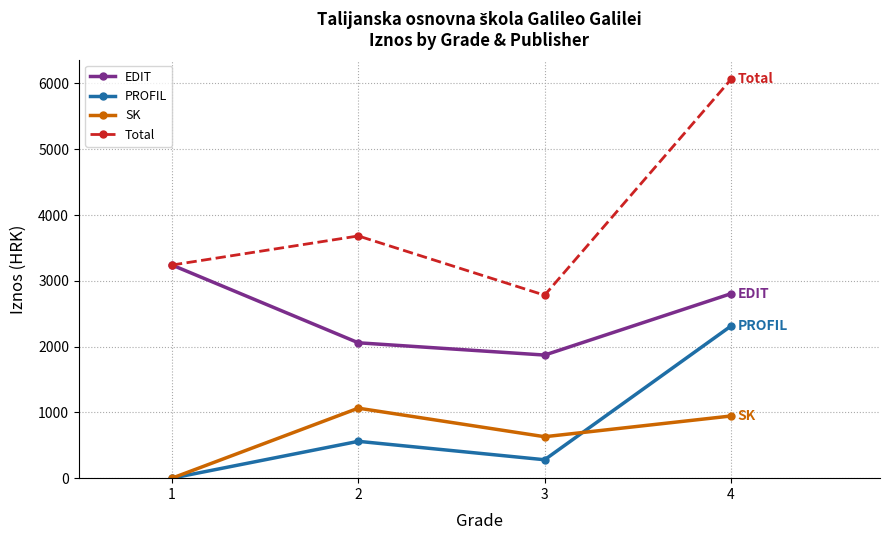

Reading right to left, transcribe all the data shown in this chart.

EDIT: 2804.0	1871.2	2058.0	3240.0
PROFIL: 2312.0	280.0	560.0	0.0
SK: 945.0	630.0	1064.0	0.0
Total: 6061.0	2781.2	3682.0	3240.0